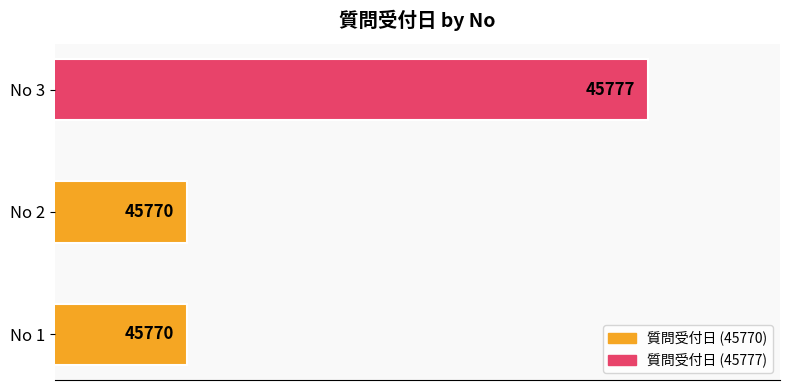

Count the values in the range 45770 to 45777.

3